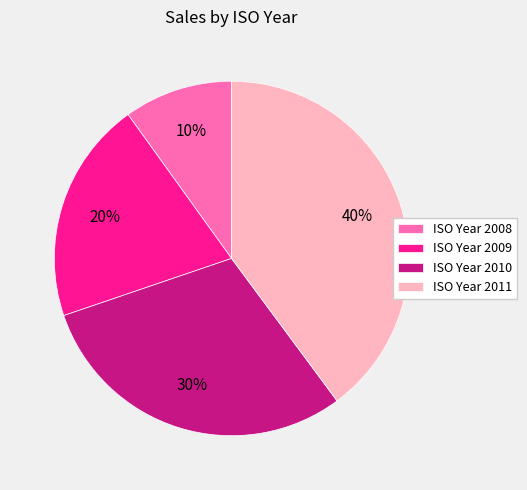

Does ISO Year 2009 represent more than half of the total?

No